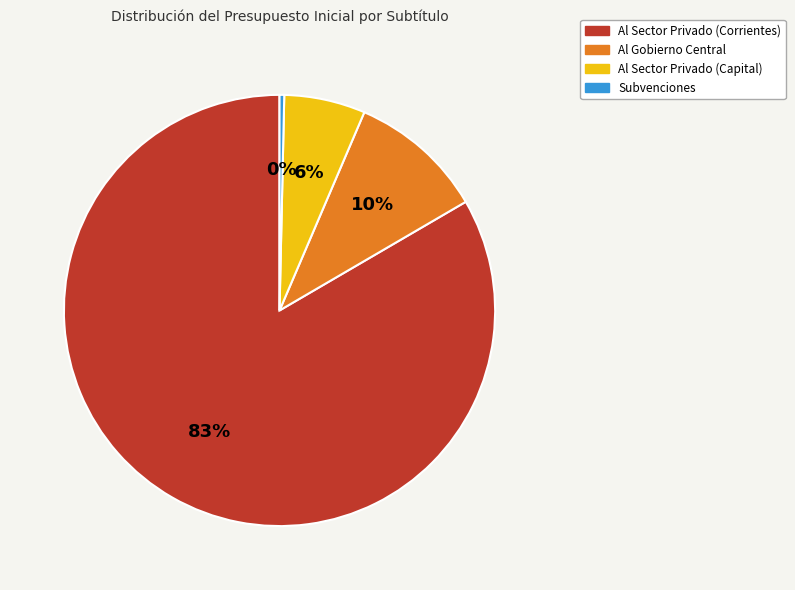

Count the number of slices in the pie.

4